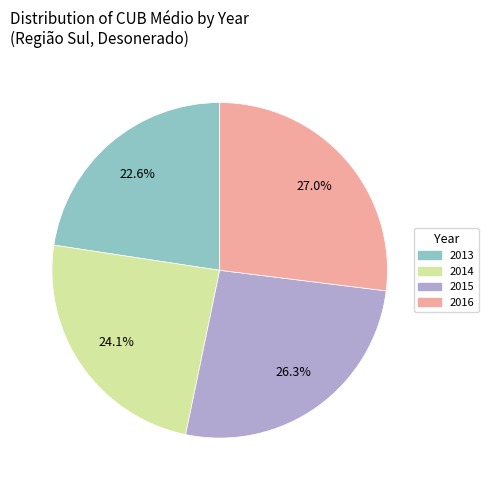

Does any single category account for the majority?

No